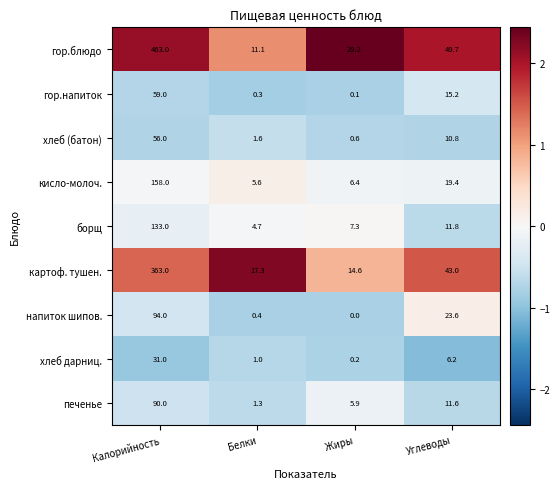

At which label is напиток шипов. closest to 47?

Углеводы